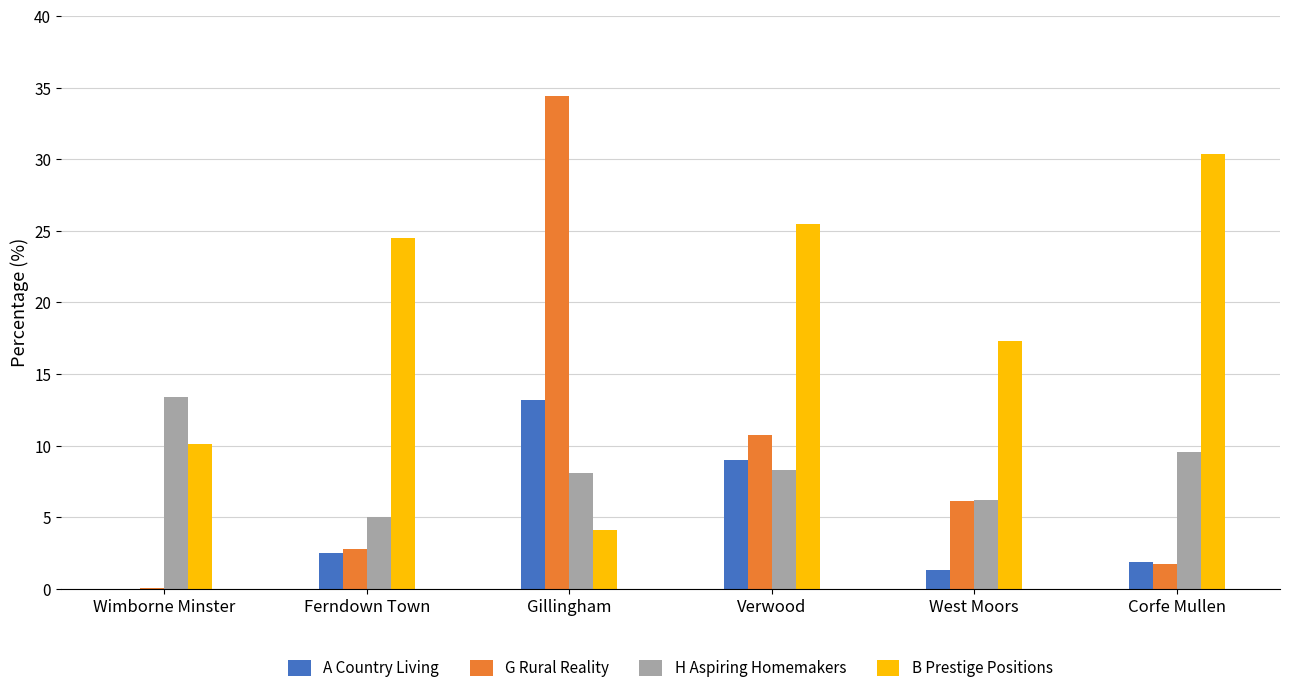

At which category does the chart reach its peak across all series?

Gillingham